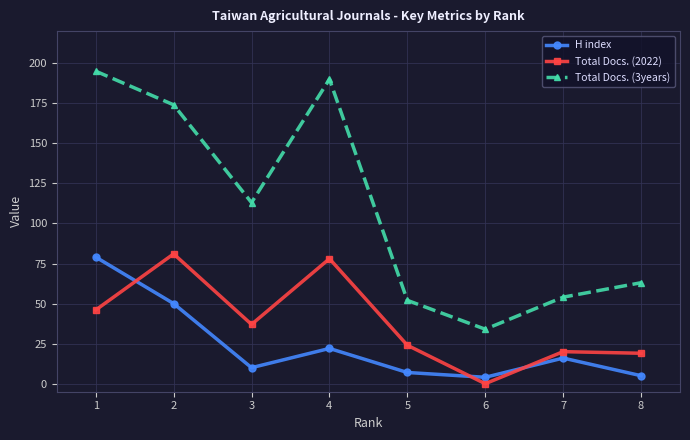

What is the difference between the maximum and minimum values in the Total Docs. (3years) series?

161